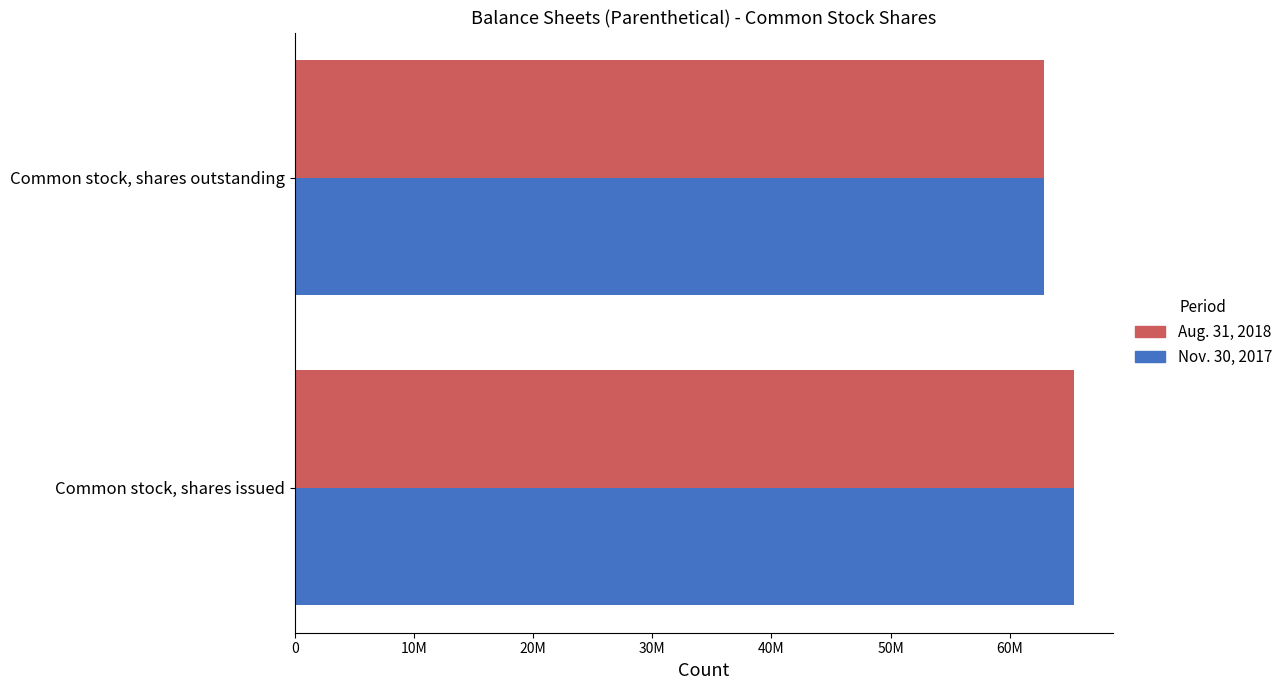

Reading left to right, extract all data points from this chart.

Aug. 31, 2018: 65392211	62892211
Nov. 30, 2017: 65392211	62892211